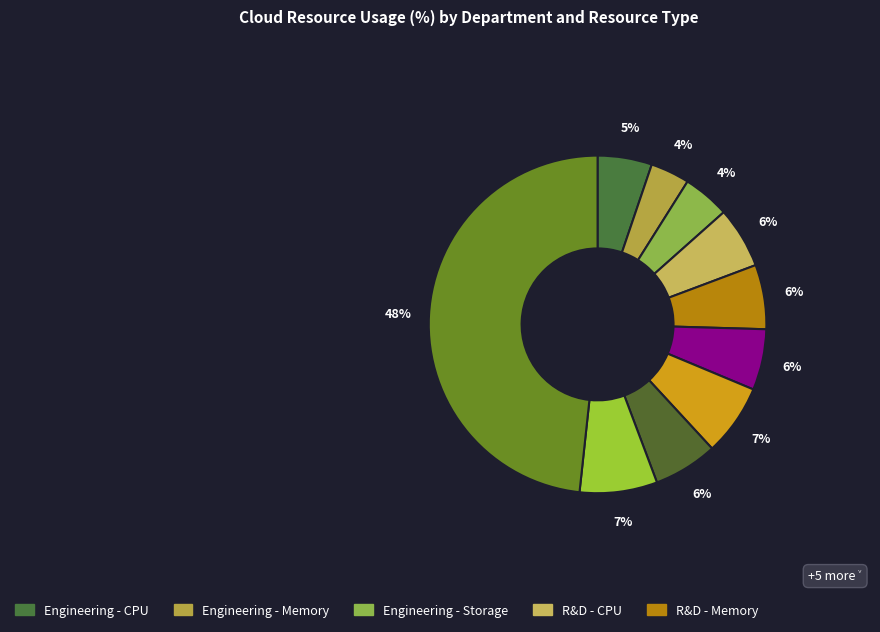

Which category has the biggest portion of the pie?

pct95